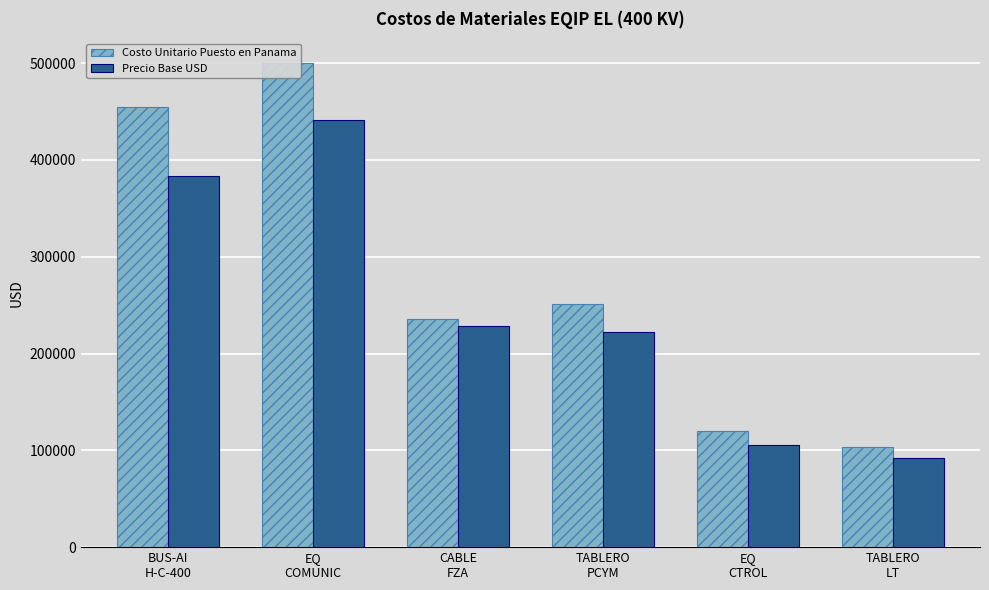

The value of Precio Base USD at TABLERO
LT is 91746.7. True or false?

True